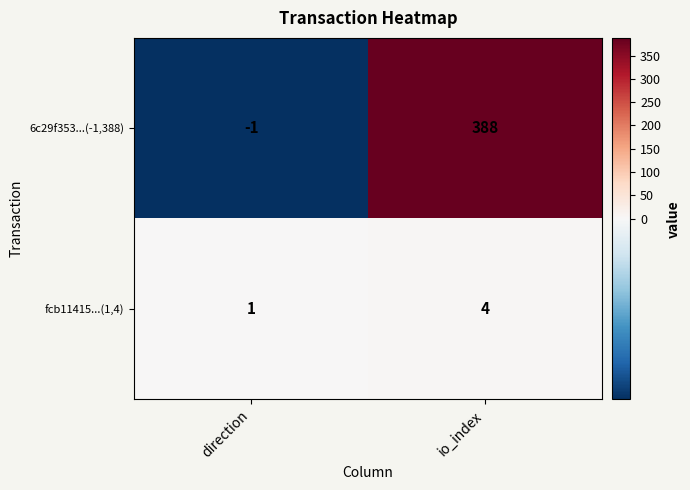

How many data points does each series have?

2